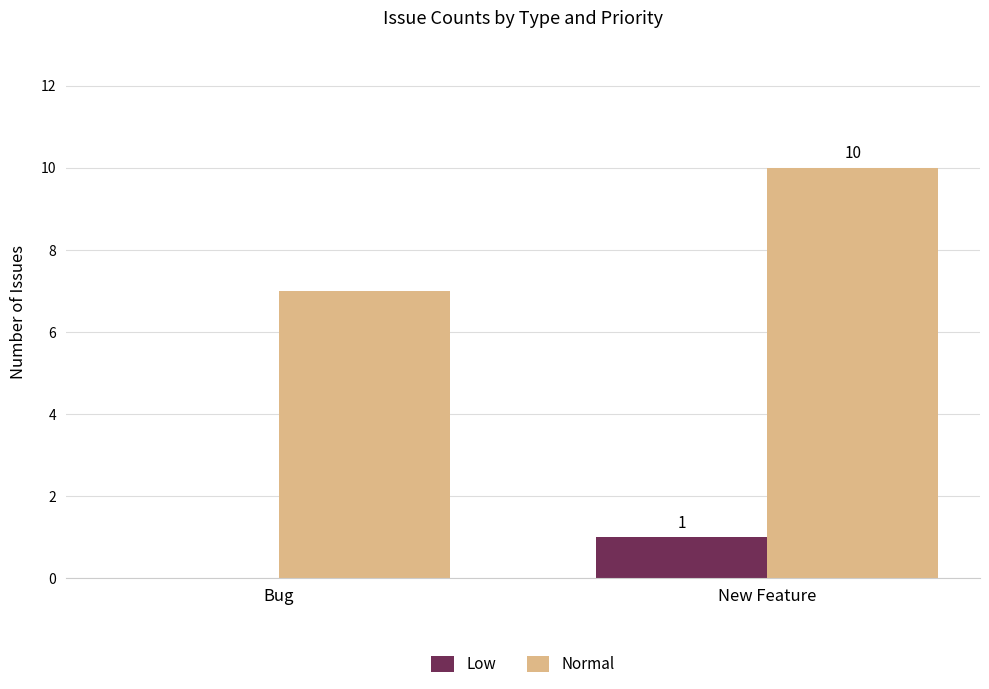

What is the maximum value shown in the chart?

10